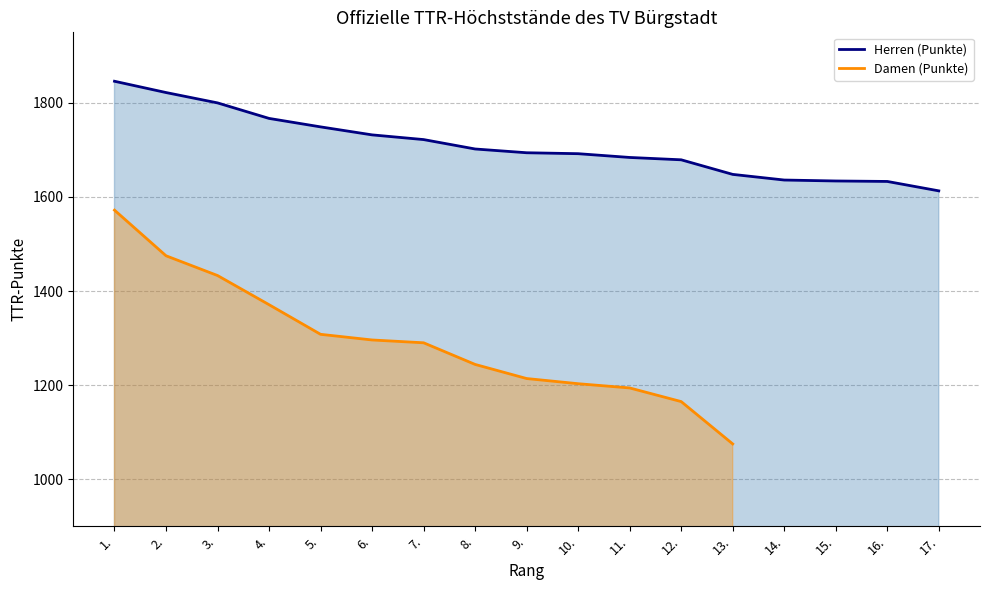

Approximately how many times larger is the value at 5. compared to 3.?

1.0